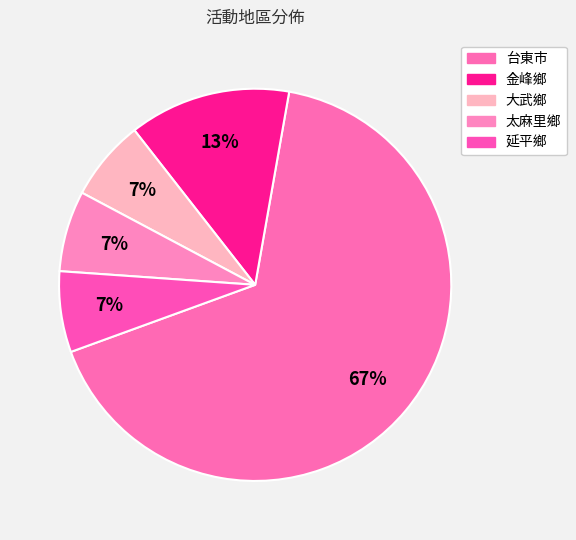

How many slices are in this pie chart?

5